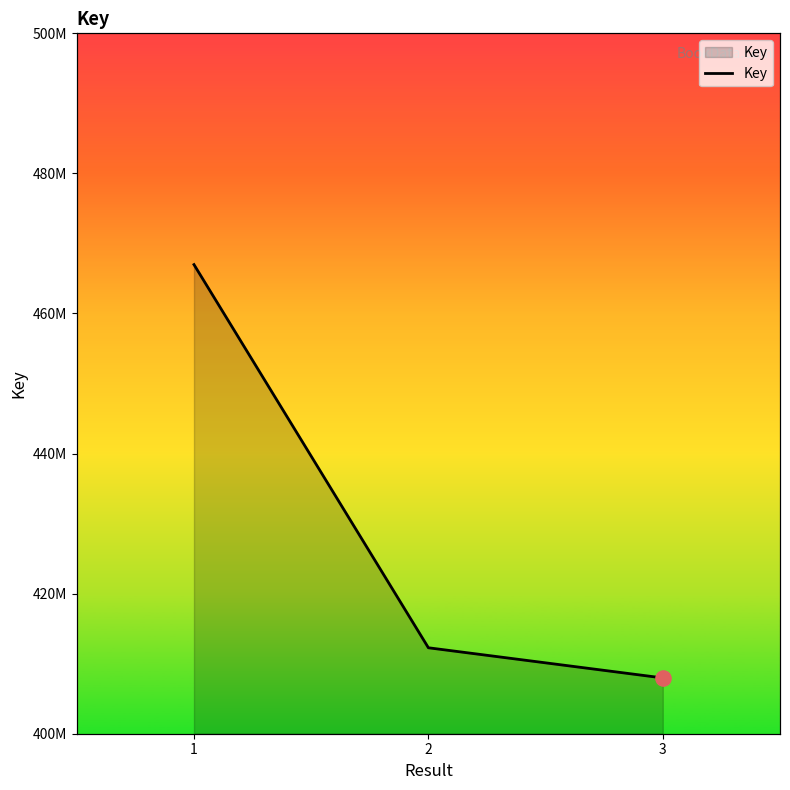

Between 2 and 3, which is larger?

2